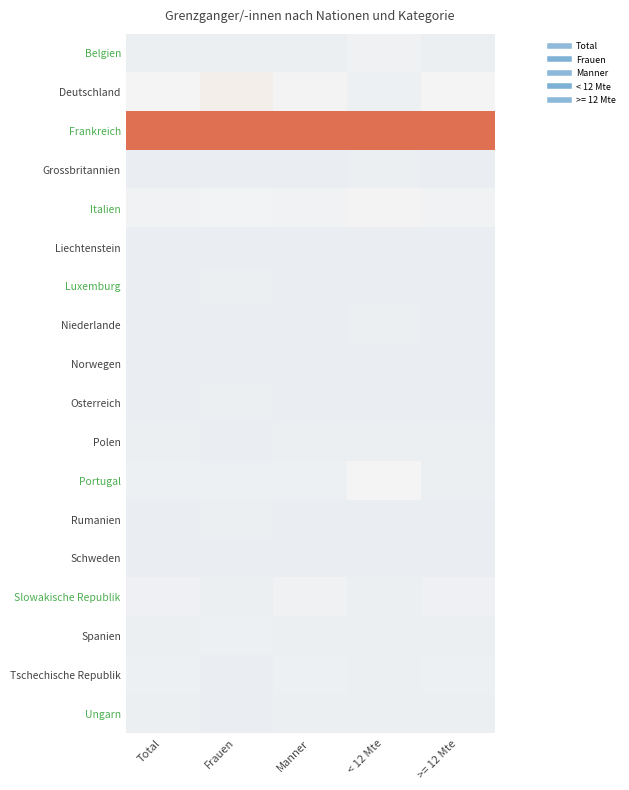

Reading right to left, transcribe all the data shown in this chart.

Belgien: >= 12 Mte=-0.3	< 12 Mte=-0.2	Manner=-0.2	Frauen=-0.2	Total=-0.2
Deutschland: >= 12 Mte=0.0	< 12 Mte=-0.2	Manner=-0.0	Frauen=0.1	Total=-0.0
Frankreich: >= 12 Mte=4.1	< 12 Mte=4.1	Manner=4.1	Frauen=4.1	Total=4.1
Grossbritannien: >= 12 Mte=-0.3	< 12 Mte=-0.3	Manner=-0.3	Frauen=-0.3	Total=-0.3
Italien: >= 12 Mte=-0.1	< 12 Mte=-0.0	Manner=-0.1	Frauen=-0.1	Total=-0.1
Liechtenstein: >= 12 Mte=-0.3	< 12 Mte=-0.3	Manner=-0.3	Frauen=-0.3	Total=-0.3
Luxemburg: >= 12 Mte=-0.3	< 12 Mte=-0.3	Manner=-0.3	Frauen=-0.3	Total=-0.3
Niederlande: >= 12 Mte=-0.3	< 12 Mte=-0.3	Manner=-0.3	Frauen=-0.3	Total=-0.3
Norwegen: >= 12 Mte=-0.3	< 12 Mte=-0.3	Manner=-0.3	Frauen=-0.3	Total=-0.3
Osterreich: >= 12 Mte=-0.3	< 12 Mte=-0.3	Manner=-0.3	Frauen=-0.3	Total=-0.3
Polen: >= 12 Mte=-0.3	< 12 Mte=-0.2	Manner=-0.3	Frauen=-0.3	Total=-0.3
Portugal: >= 12 Mte=-0.2	< 12 Mte=-0.0	Manner=-0.2	Frauen=-0.2	Total=-0.2
Rumanien: >= 12 Mte=-0.3	< 12 Mte=-0.3	Manner=-0.3	Frauen=-0.3	Total=-0.3
Schweden: >= 12 Mte=-0.3	< 12 Mte=-0.3	Manner=-0.3	Frauen=-0.3	Total=-0.3
Slowakische Republik: >= 12 Mte=-0.2	< 12 Mte=-0.3	Manner=-0.2	Frauen=-0.3	Total=-0.2
Spanien: >= 12 Mte=-0.2	< 12 Mte=-0.2	Manner=-0.3	Frauen=-0.2	Total=-0.2
Tschechische Republik: >= 12 Mte=-0.2	< 12 Mte=-0.3	Manner=-0.2	Frauen=-0.3	Total=-0.2
Ungarn: >= 12 Mte=-0.3	< 12 Mte=-0.3	Manner=-0.3	Frauen=-0.3	Total=-0.3